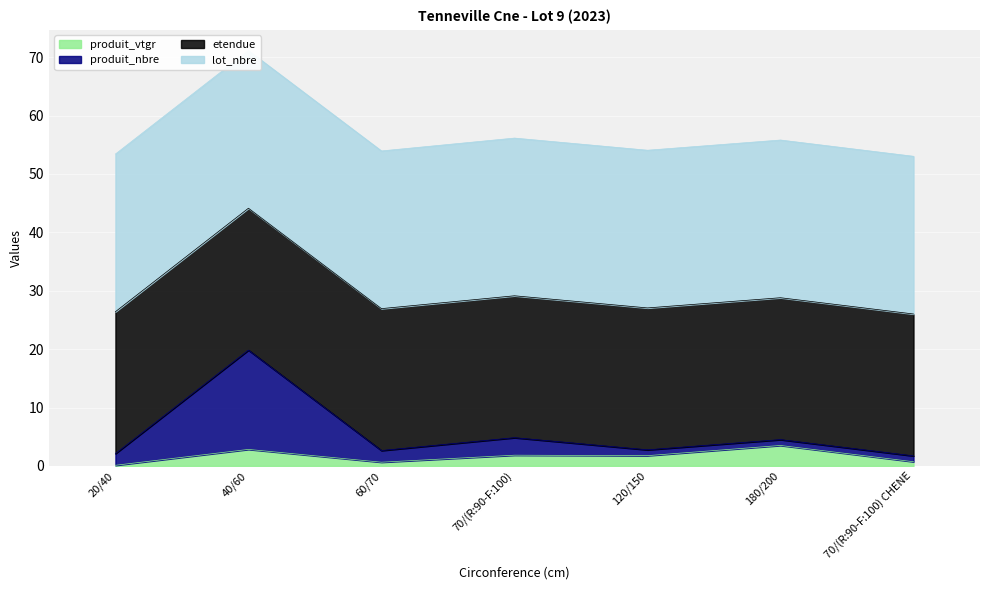

List the labels in order of produit_vtgr value, smallest first.

20/40, 60/70, 70/(R:90-F:100) CHENE, 120/150, 70/(R:90-F:100), 40/60, 180/200